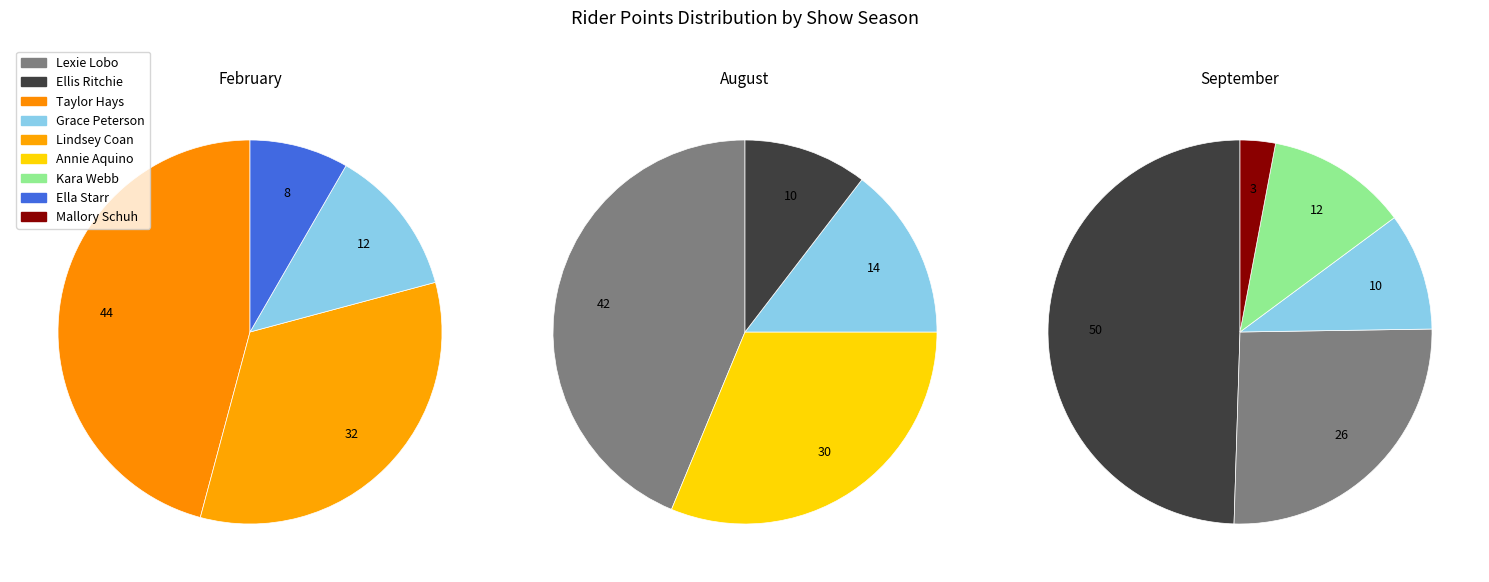

Is it true that Grace Peterson is 12% of the pie?

True